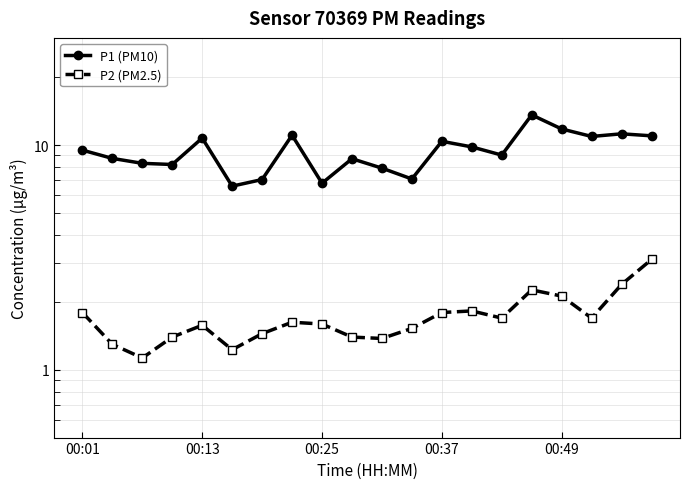

True or false: P2 (PM2.5) has a value of 1.4 at 10.

True